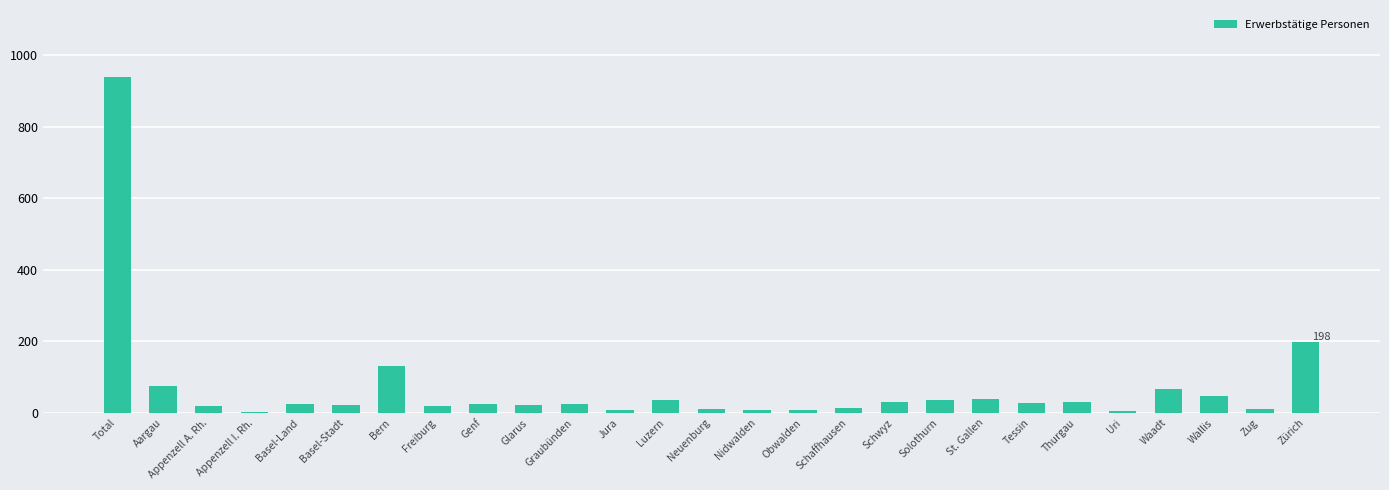

Which category has the highest value across all series?

Total